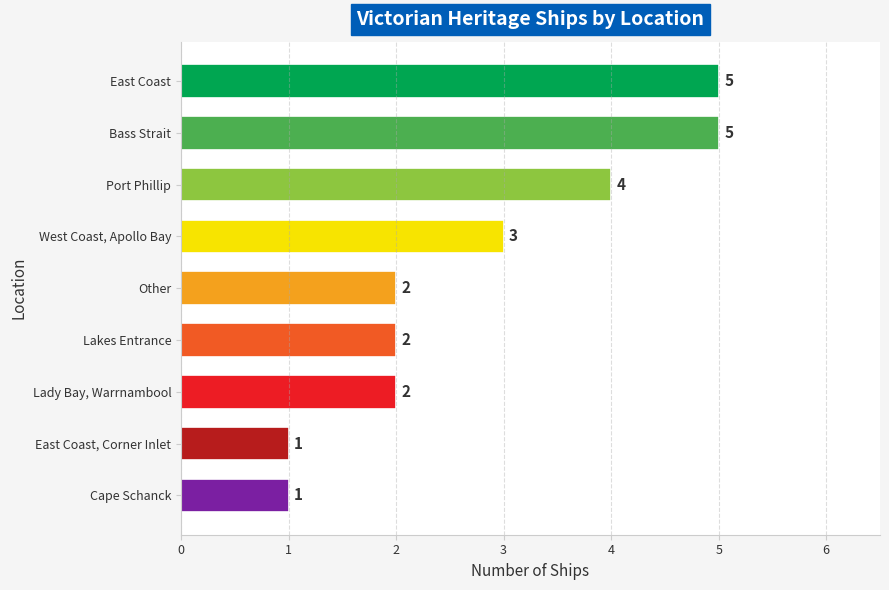

Reading top to bottom, list all the values displayed in this chart.

5	5	4	3	2	2	2	1	1